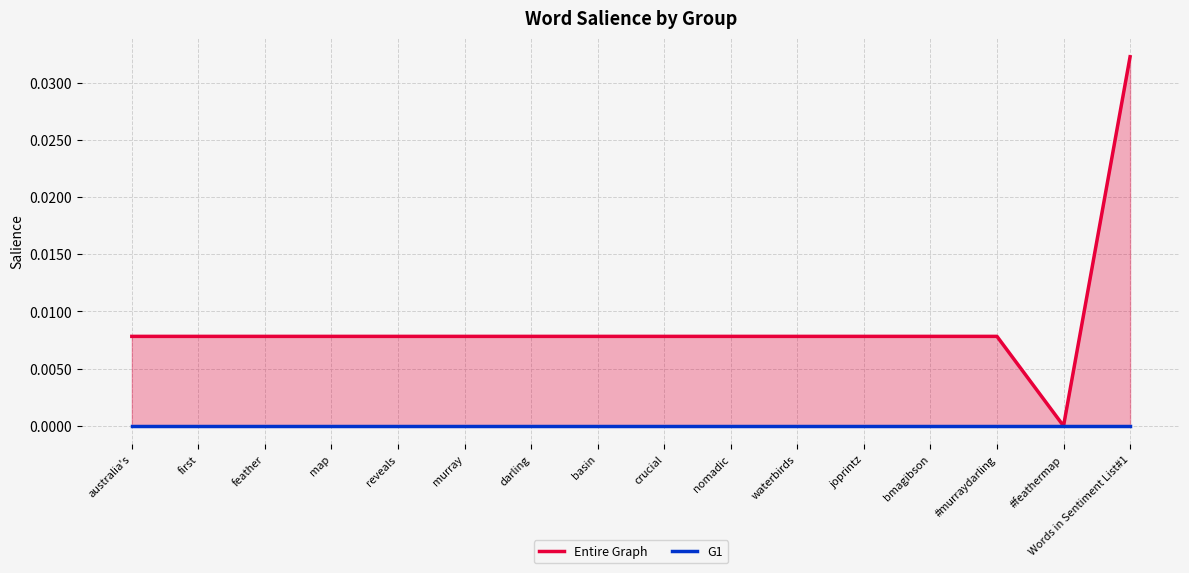

What position from the left is feather?

3